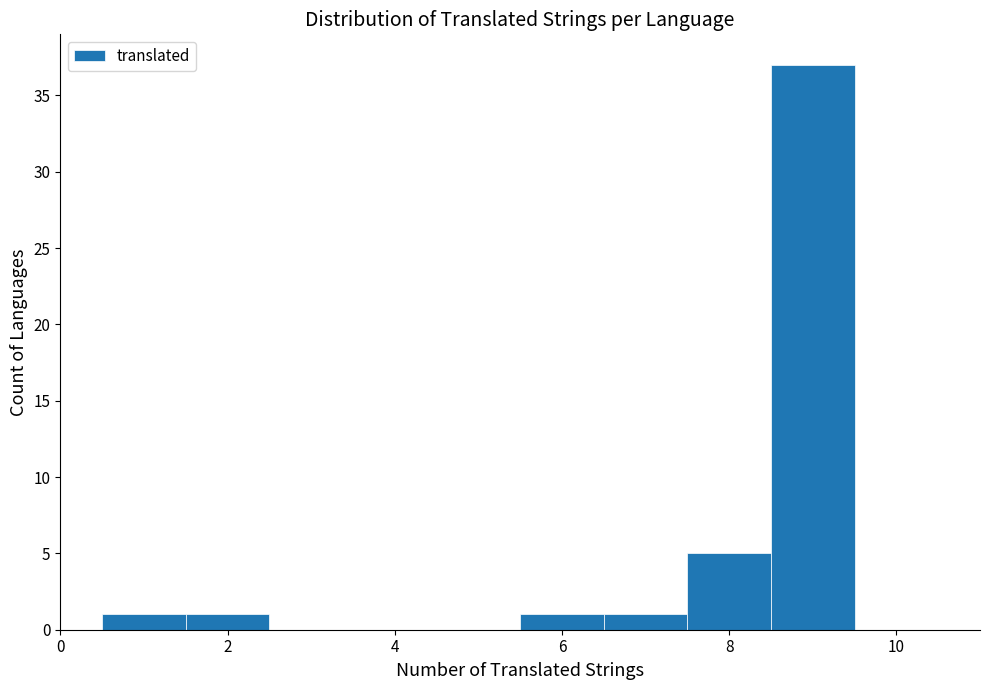

Reading left to right, list every bar in this chart as the range it spans on the x-axis followed by its height. Neither the bar edges nor the heights are printed on the chart, so give them approximately, as read against the axes.

0.5 to 1.5: 1
1.5 to 2.5: 1
2.5 to 3.5: 0
3.5 to 4.5: 0
4.5 to 5.5: 0
5.5 to 6.5: 1
6.5 to 7.5: 1
7.5 to 8.5: 5
8.5 to 9.5: 37